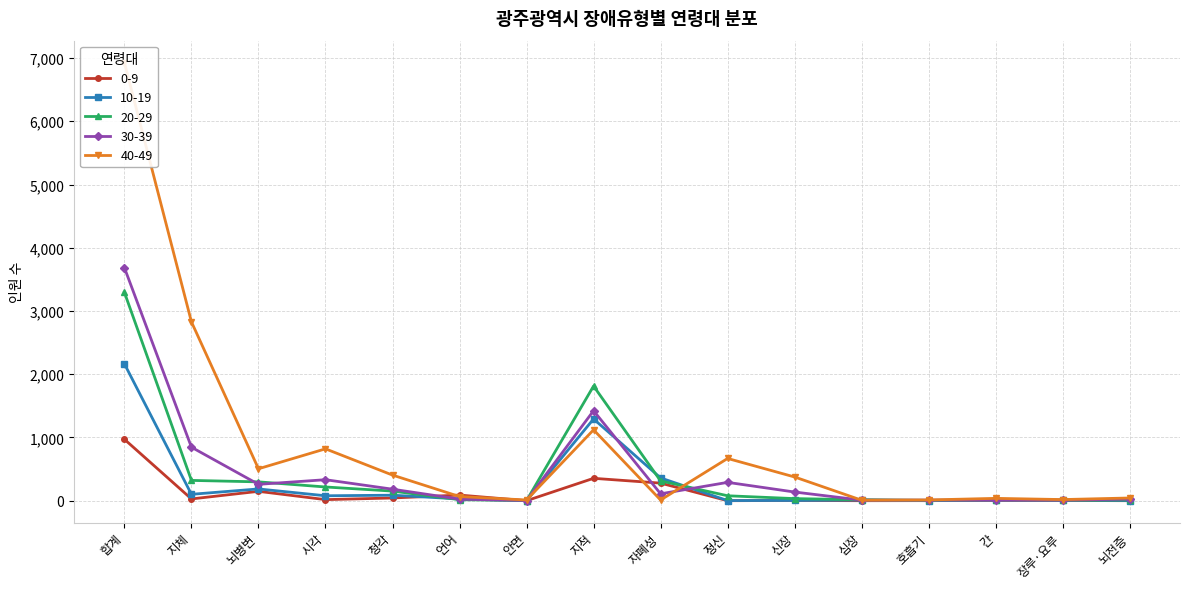

What is the spread (max minus min) of values at 호흡기?

12